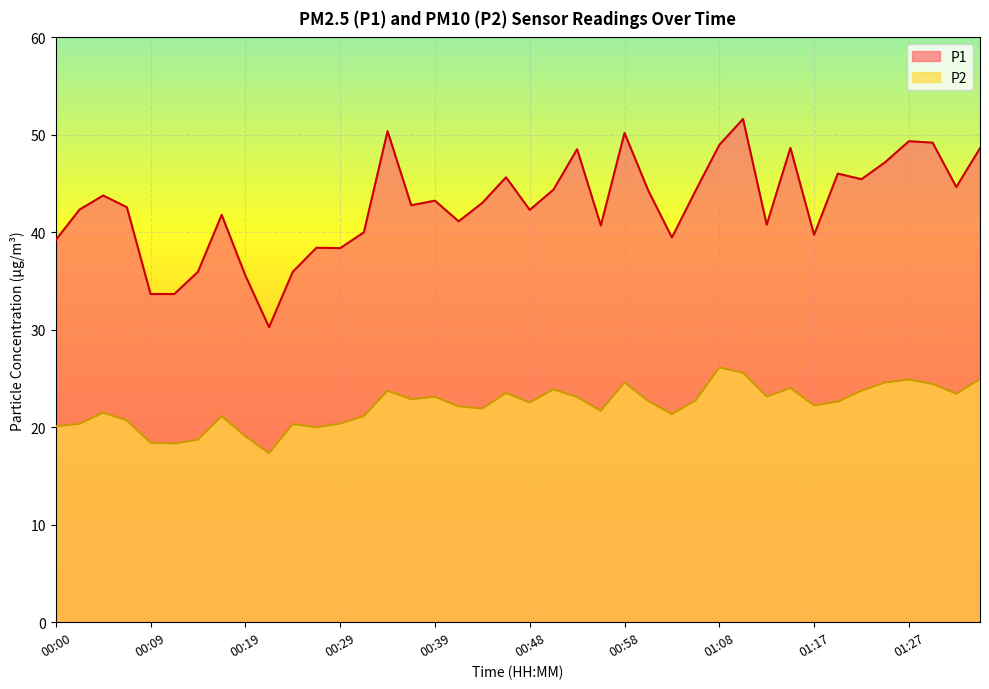

What position from the left is 00:02?

2